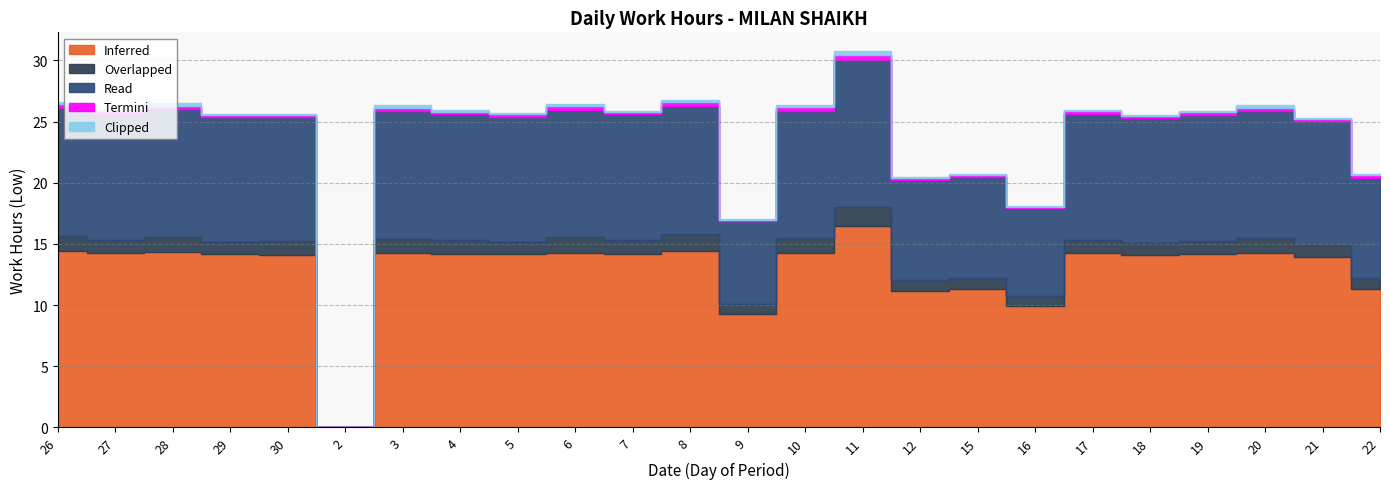

True or false: Termini and Inferred cross at least once.

False